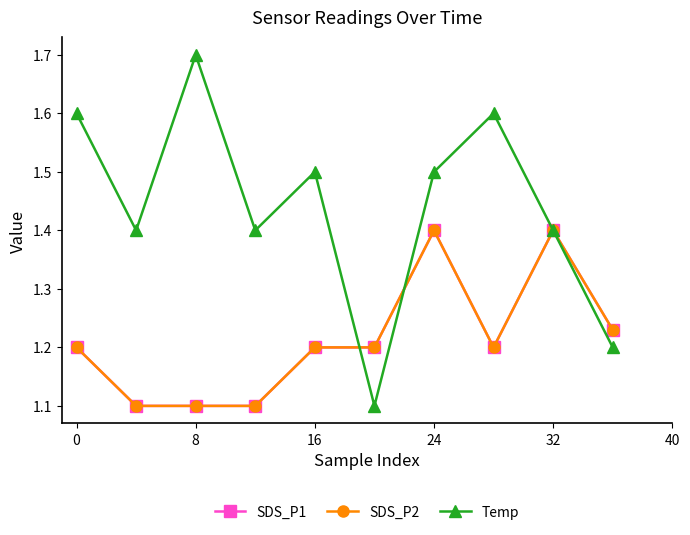

True or false: SDS_P1 and SDS_P2 cross at least once.

False